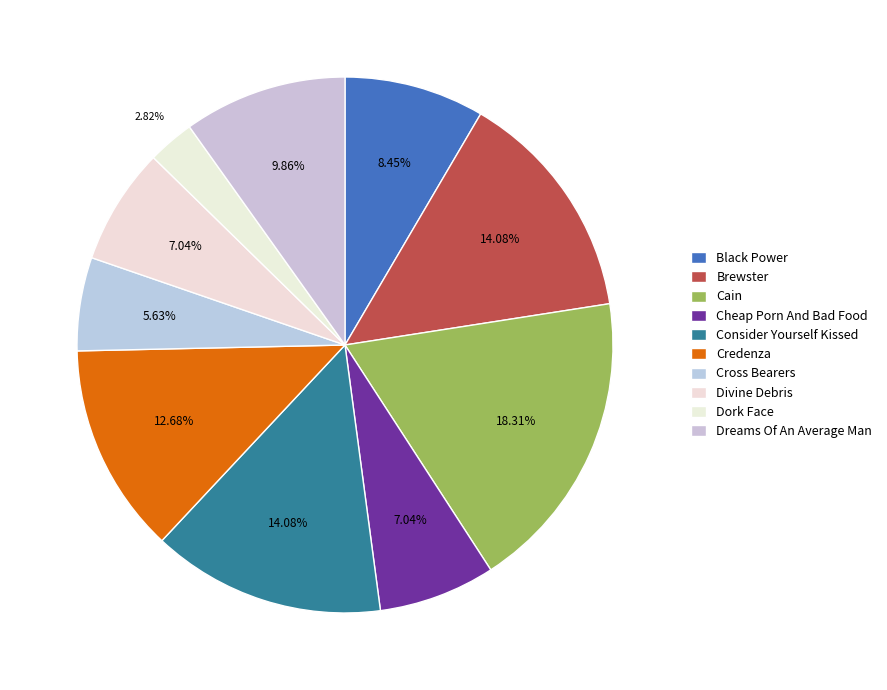

How many segments does this pie chart have?

10